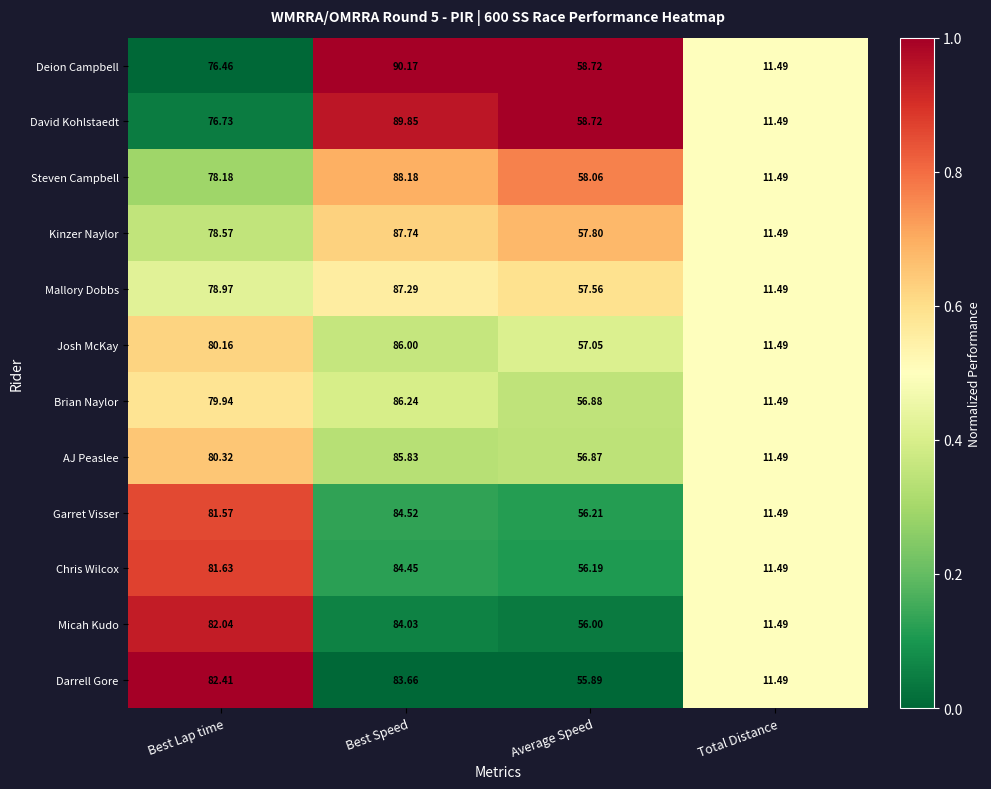

At which category is the sum across all series the highest?

Best Speed